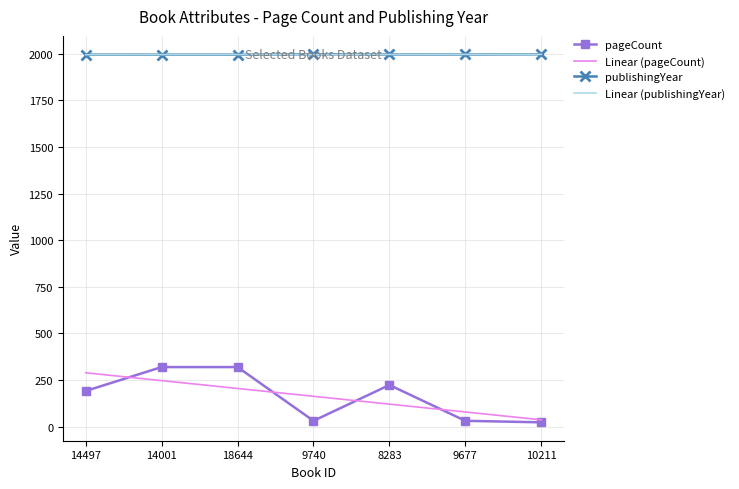

What is the sum of the Linear (pageCount) values at 9677 and 9740?

242.9